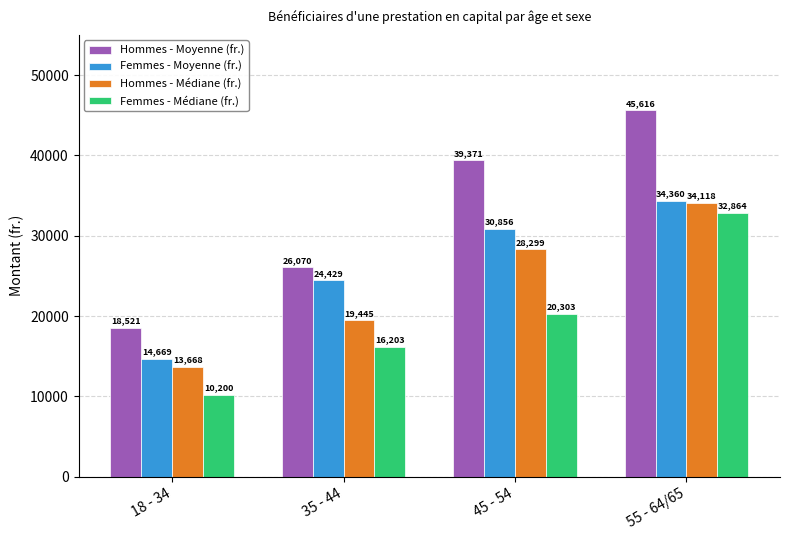

Which series has the largest range (max minus min)?

Hommes - Moyenne (fr.)